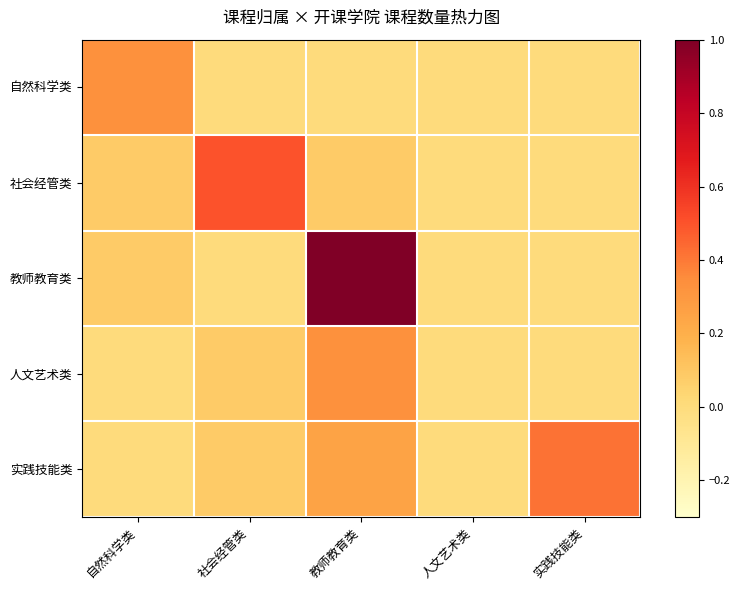

How many series are shown in this chart?

5